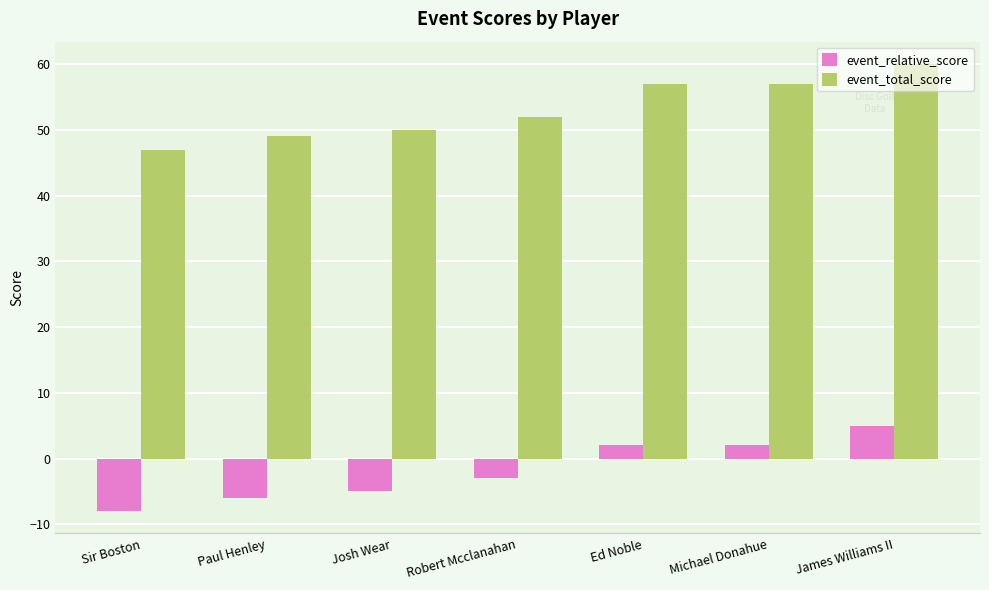

The event_total_score series shows 60 at James Williams II. True or false?

True